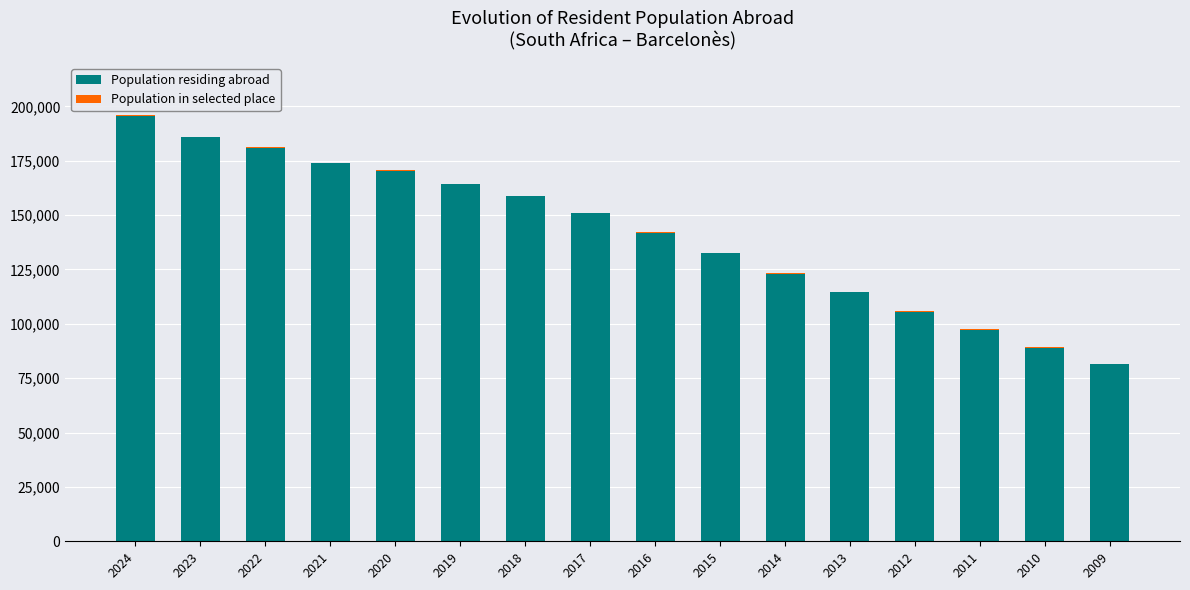

At which category is the sum across all series the highest?

2024